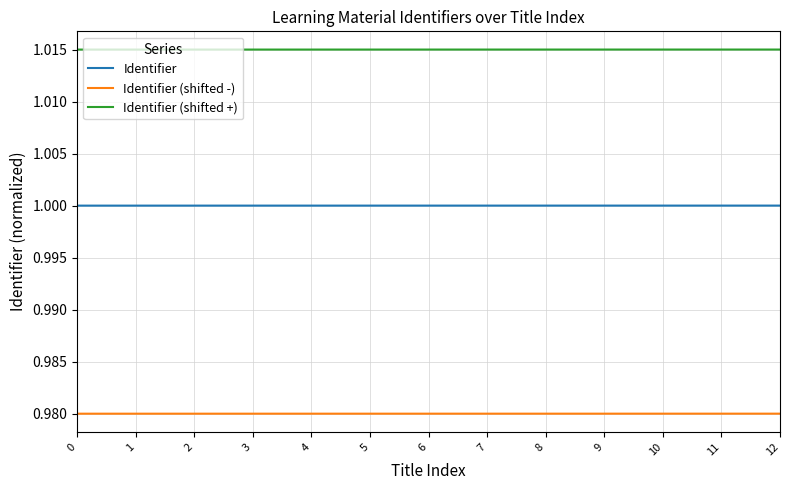

Is it true that Identifier (shifted +) equals 1.0 at 9?

True